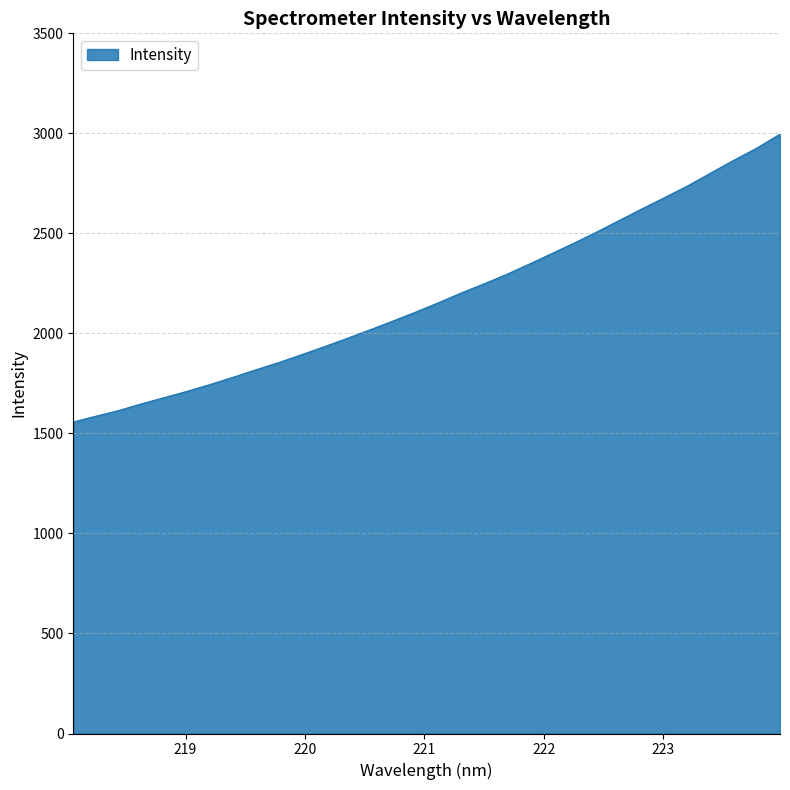

Count the number of data series in this chart.

1